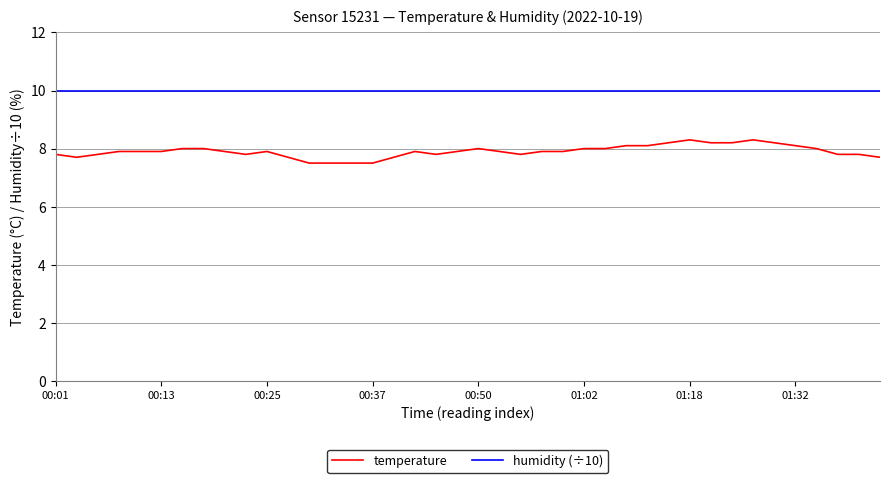

Rank the series by their average value, from highest to lowest.

humidity (÷10), temperature